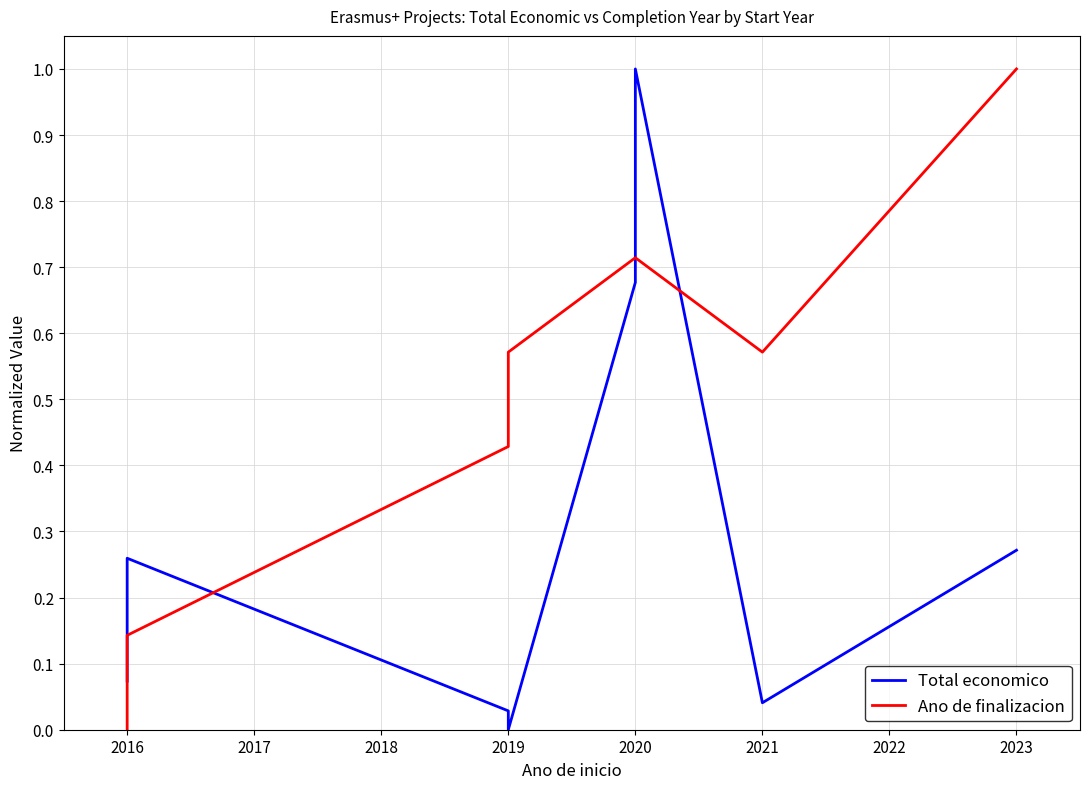

What is the sum of the Total economico values at 2016 and 2019?

0.3